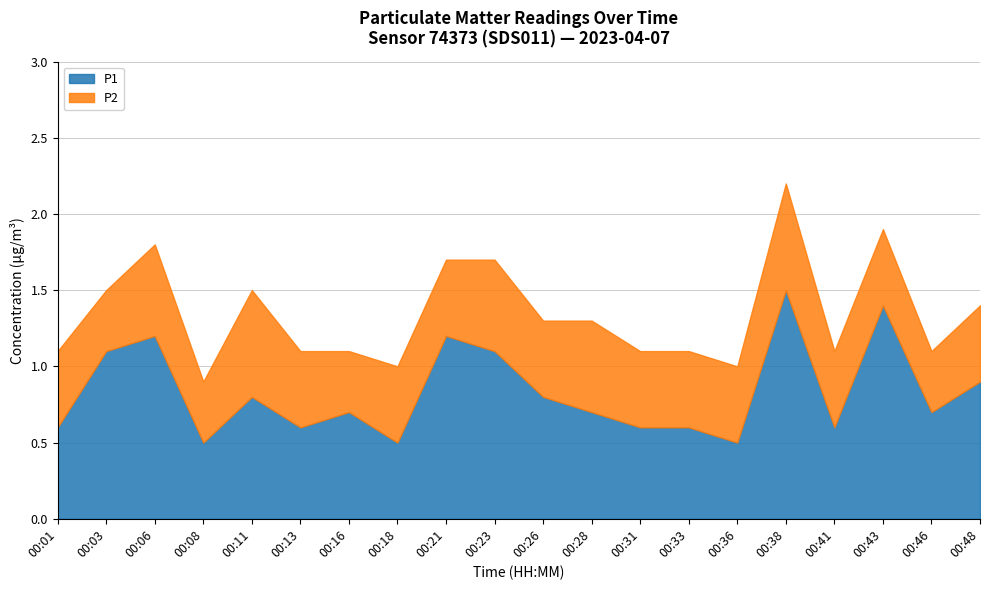

What is the sum of the P1 values at 00:18 and 00:21?

1.7